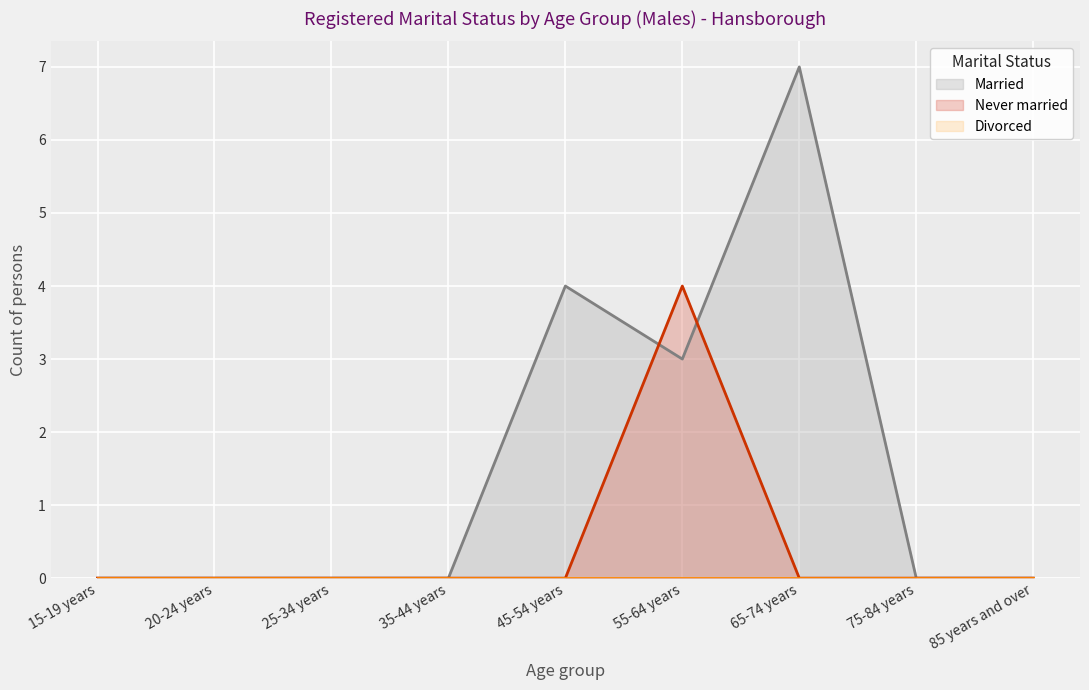

Which series ends up on top after the final intersection of Married and Never married?

Married